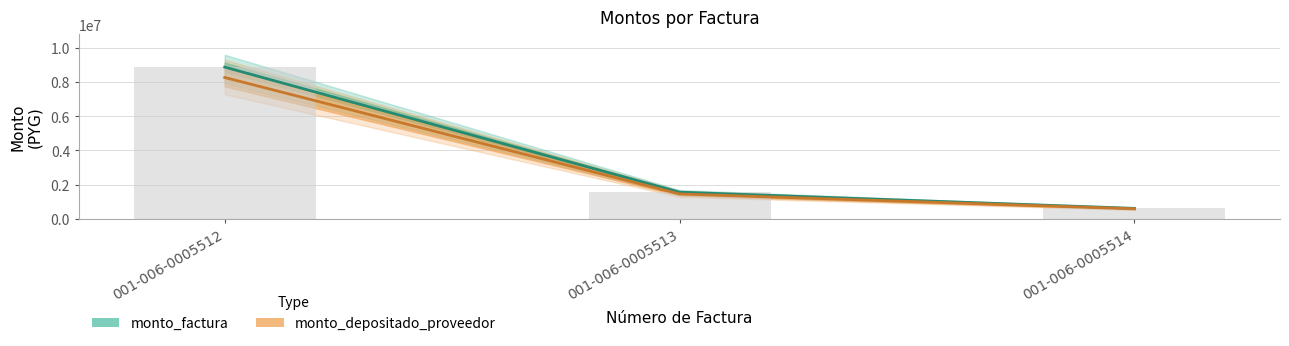

What value does the monto_depositado_proveedor series have at 001-006-0005514?

573968.6